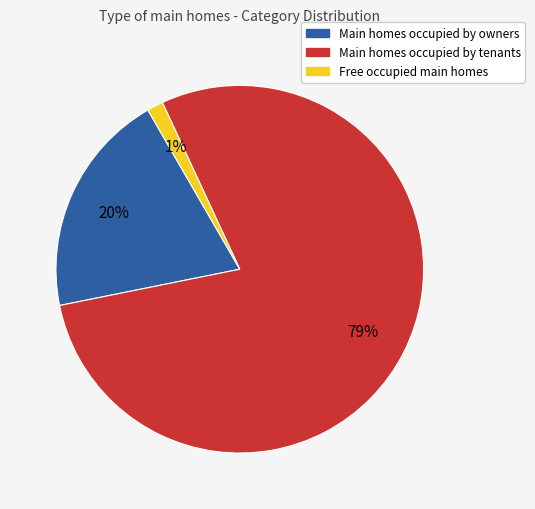

To the nearest percent, what is the combined percentage of Main homes occupied by owners and Main homes occupied by tenants?

99%